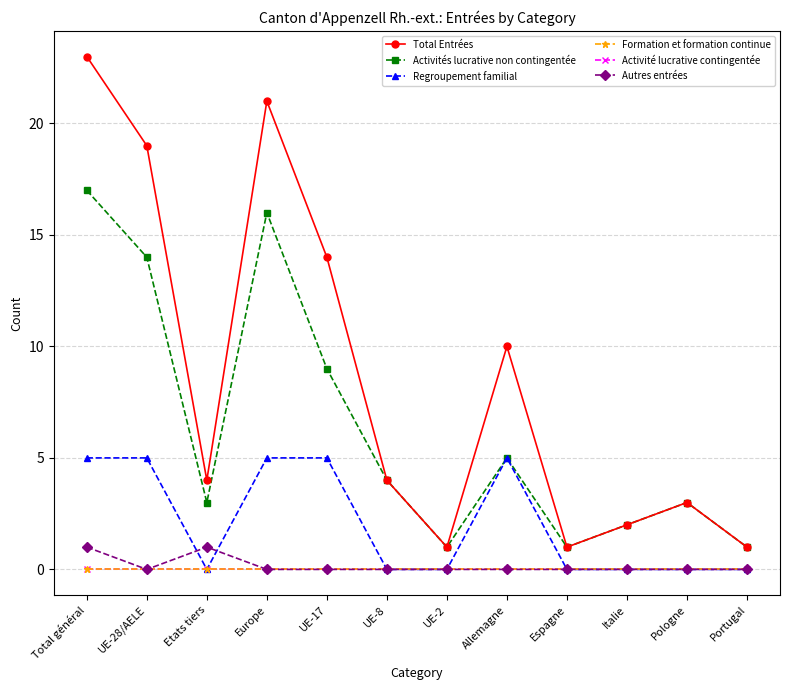

Which series has the widest spread of values?

Total Entrées